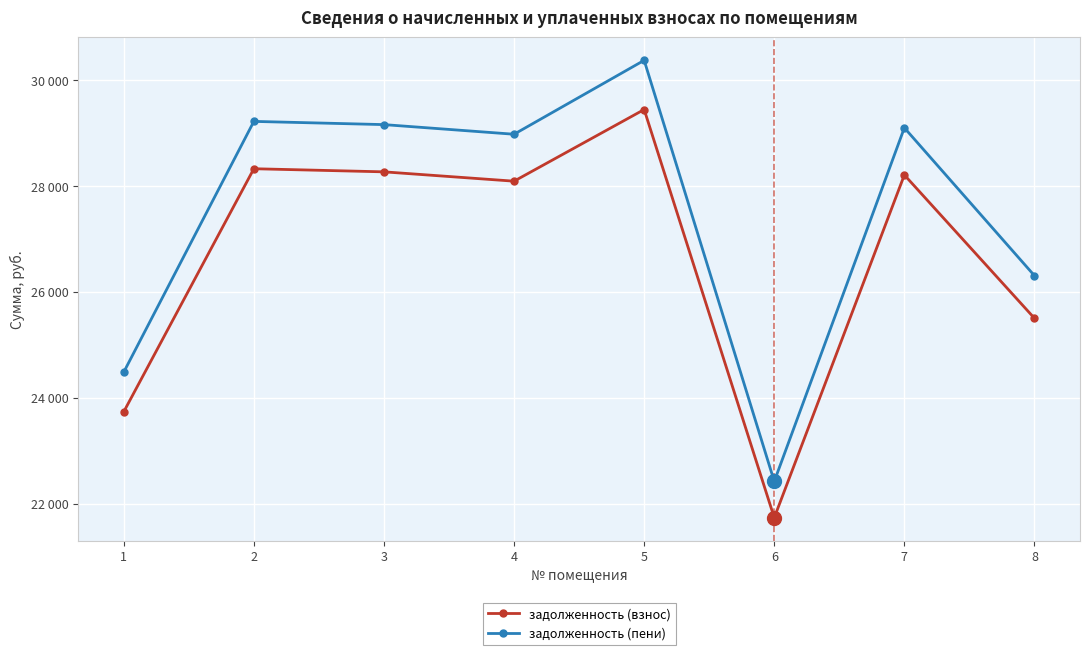

Does the chart have visible grid lines?

Yes